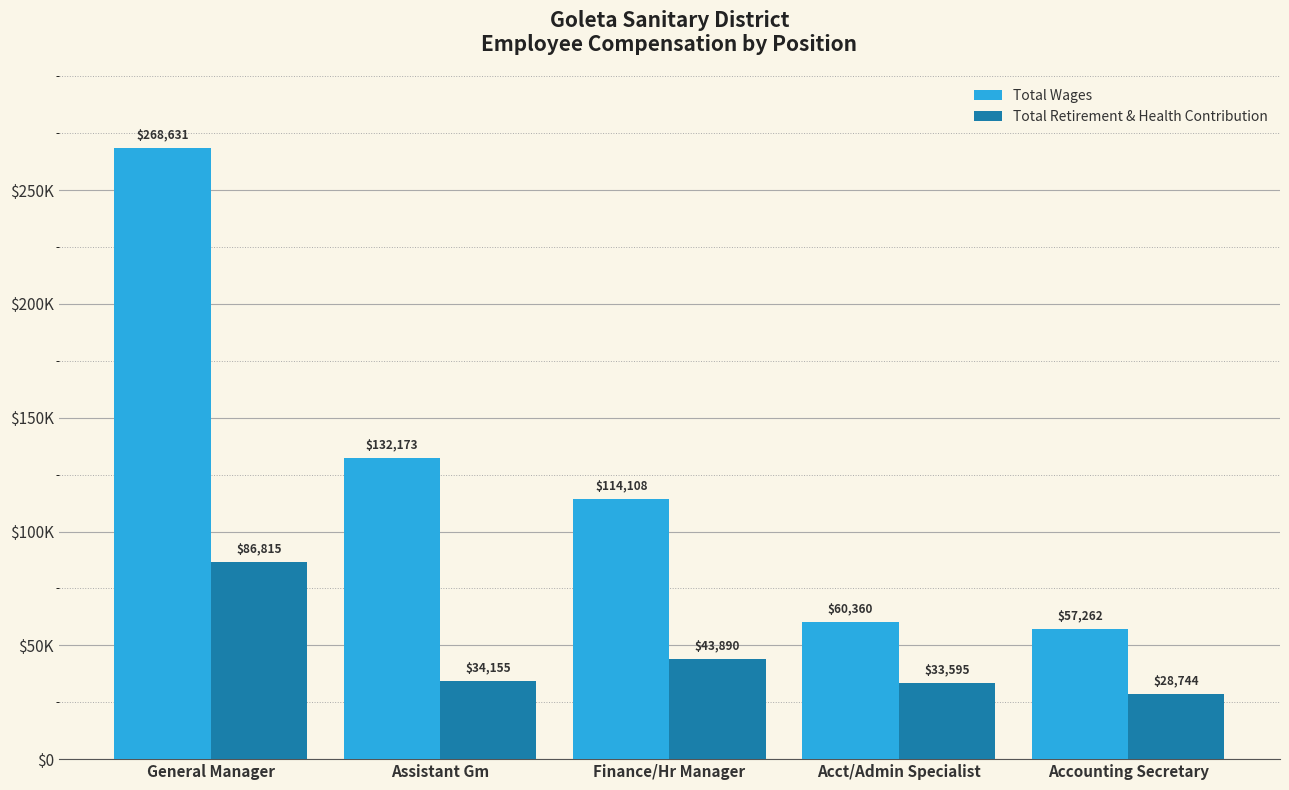

Are the bars grouped side by side (vs. stacked)?

Yes